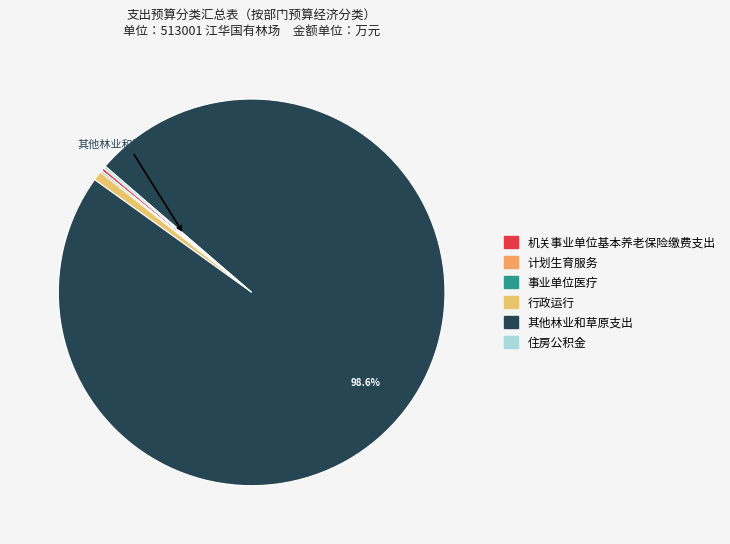

How many slices are in this pie chart?

6